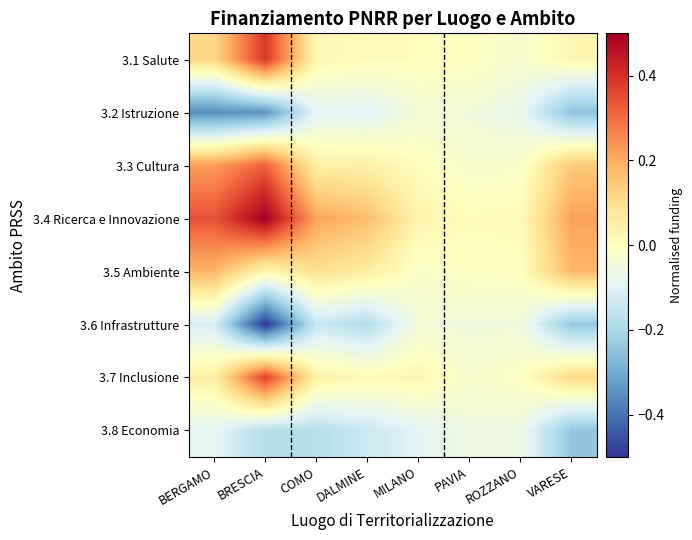

At which category is the sum across all series the highest?

BRESCIA